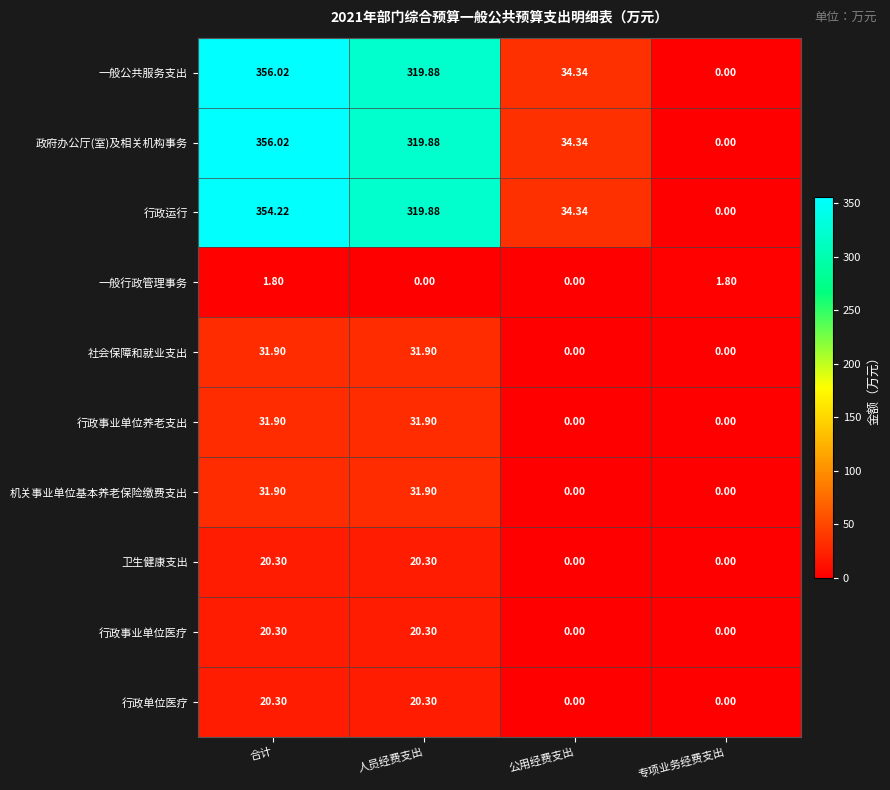

At which category is the sum across all series the highest?

合计